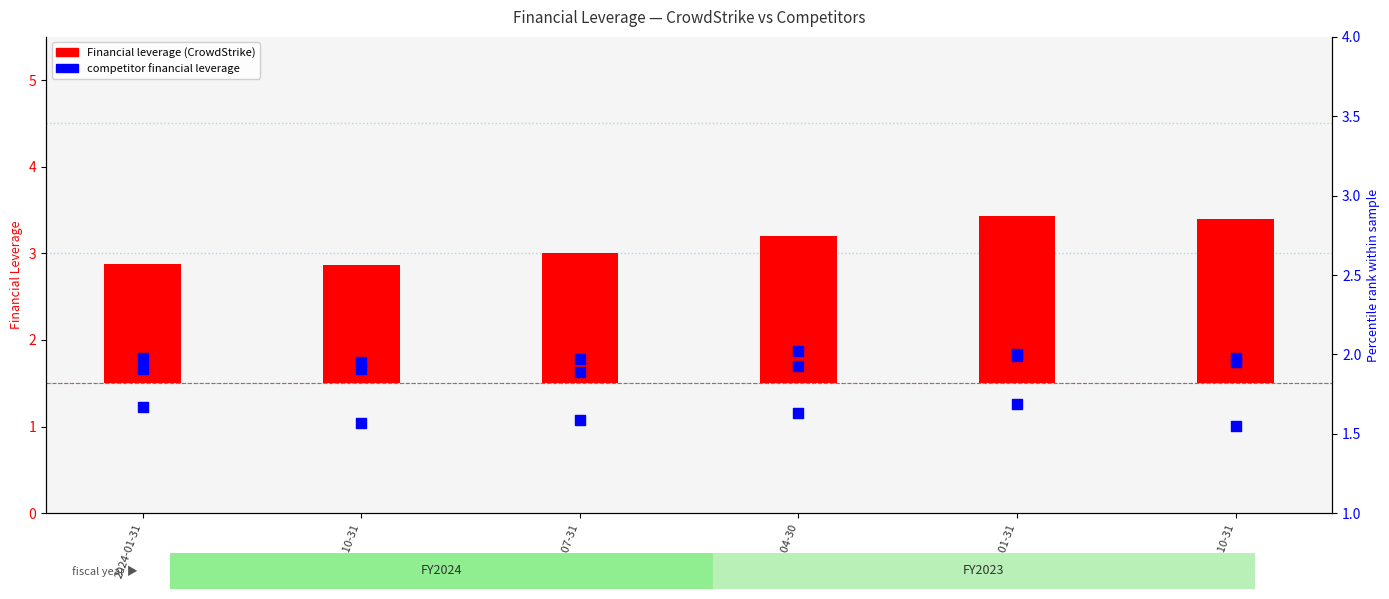

Which series has the largest Y range (max minus min)?

Financial leverage (CrowdStrike)